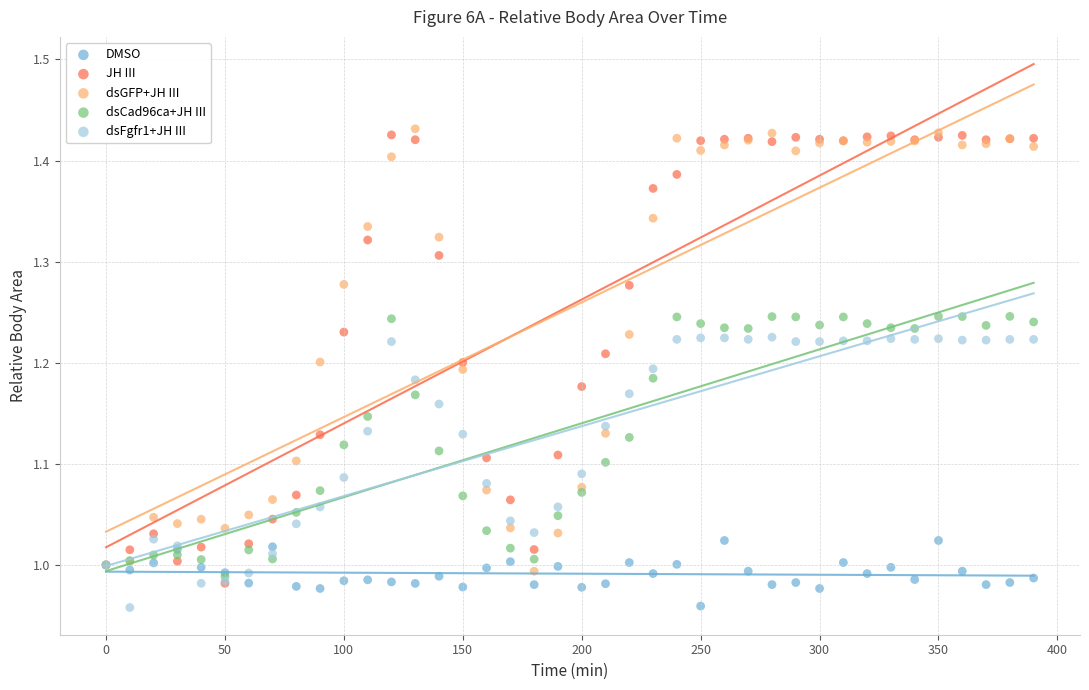

Which series contains the highest Y value?

dsGFP+JH III